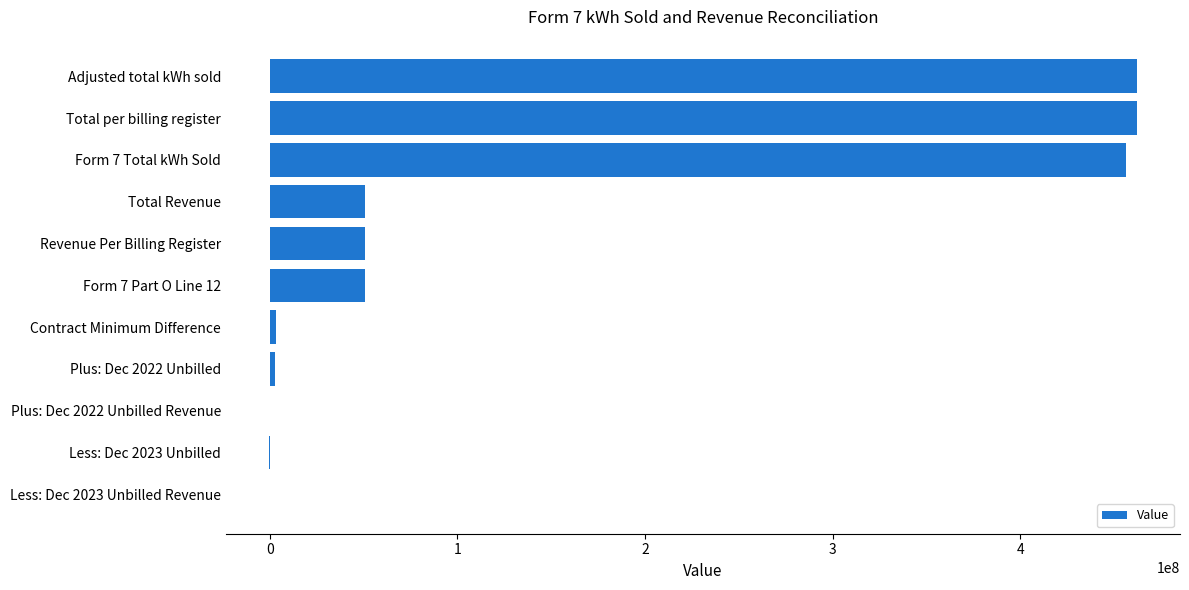

The value at Adjusted total kWh sold is 462041079.0. True or false?

True